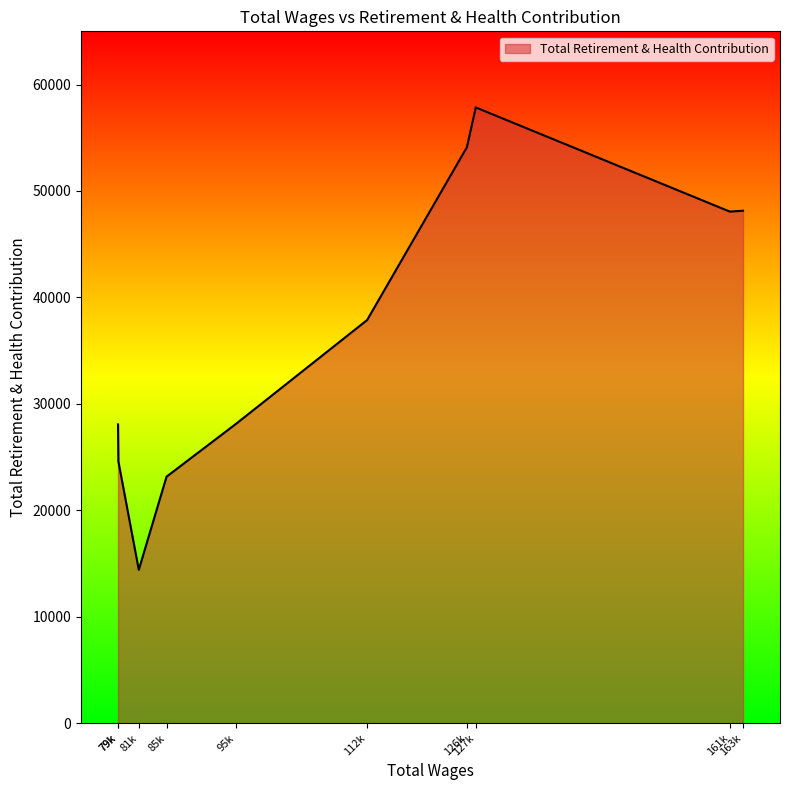

How many distinct data groups are displayed?

1